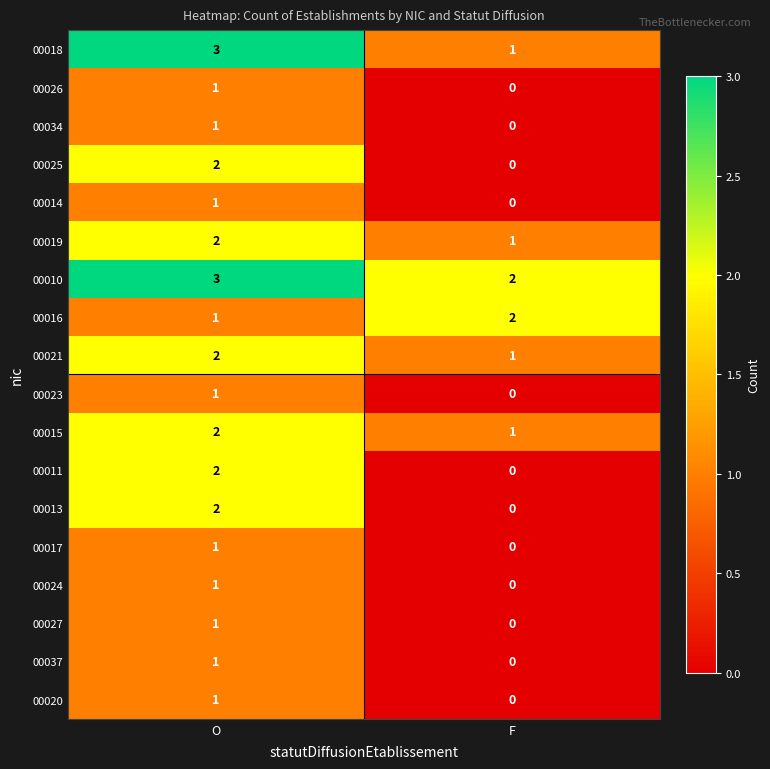

True or false: 00020 has a value of 1 at O.

True